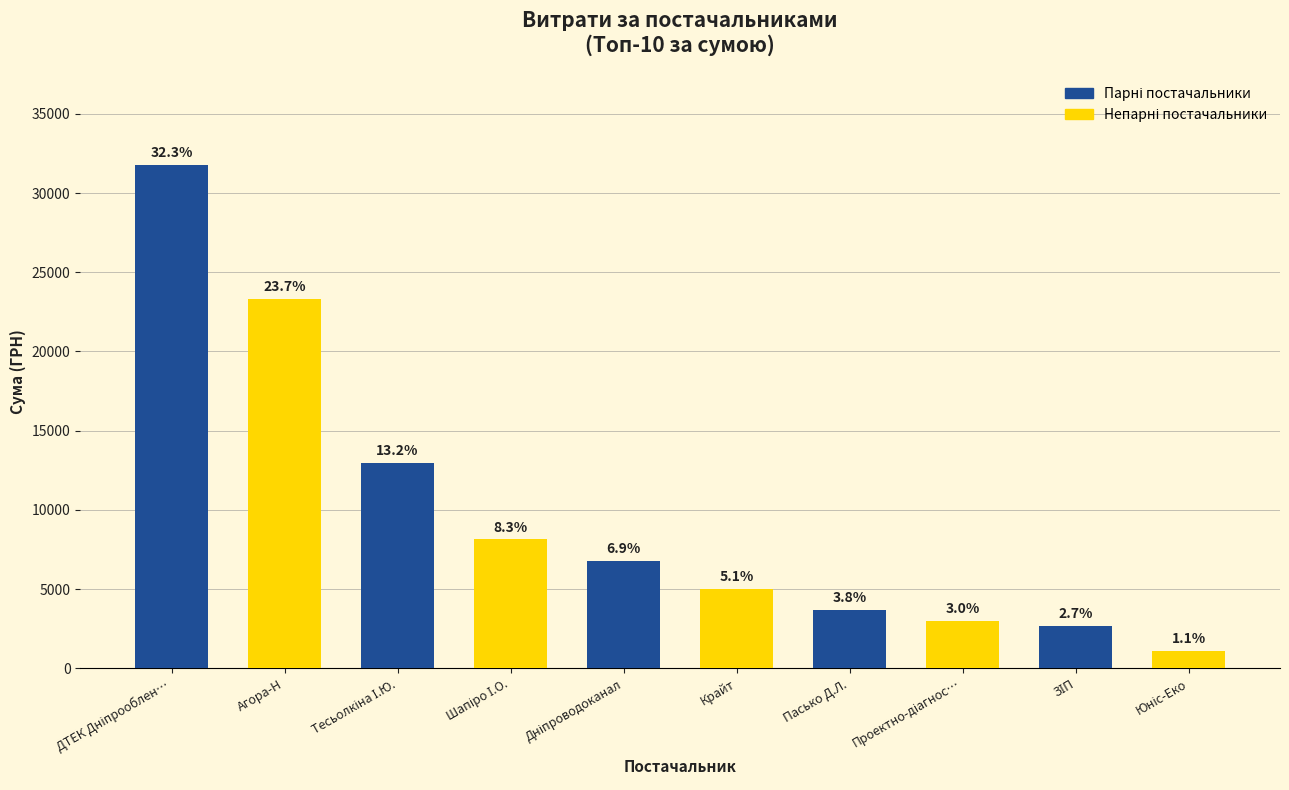

Are the bars grouped side by side (vs. stacked)?

No